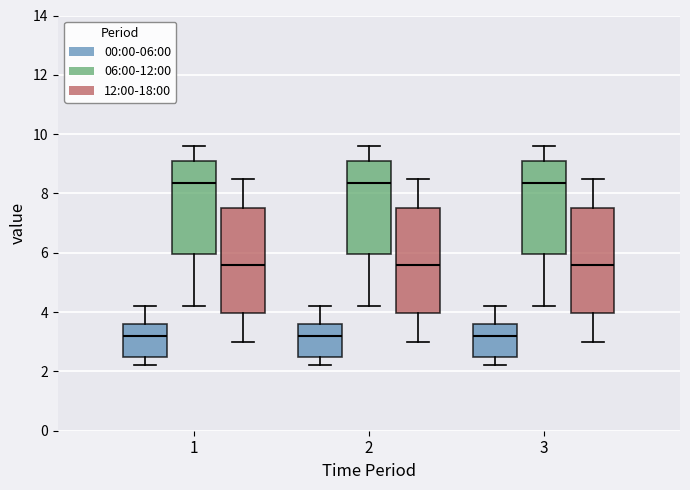

Reading left to right, transcribe this box plot: for each box, give where its median line is, the range the box spans, and where its two whiskers end, as read against the y-axis. The values are not printed on the chart, so give them approximately, as read against the axis.

1 (00:00-06:00): median 3.2, box 2.4 to 3.6, whiskers 2.2 to 4.2
1 (06:00-12:00): median 8.4, box 6.0 to 9.2, whiskers 4.2 to 9.6
1 (12:00-18:00): median 5.6, box 4.0 to 7.6, whiskers 3.0 to 8.6
2 (00:00-06:00): median 3.2, box 2.4 to 3.6, whiskers 2.2 to 4.2
2 (06:00-12:00): median 8.4, box 6.0 to 9.2, whiskers 4.2 to 9.6
2 (12:00-18:00): median 5.6, box 4.0 to 7.6, whiskers 3.0 to 8.6
3 (00:00-06:00): median 3.2, box 2.4 to 3.6, whiskers 2.2 to 4.2
3 (06:00-12:00): median 8.4, box 6.0 to 9.2, whiskers 4.2 to 9.6
3 (12:00-18:00): median 5.6, box 4.0 to 7.6, whiskers 3.0 to 8.6